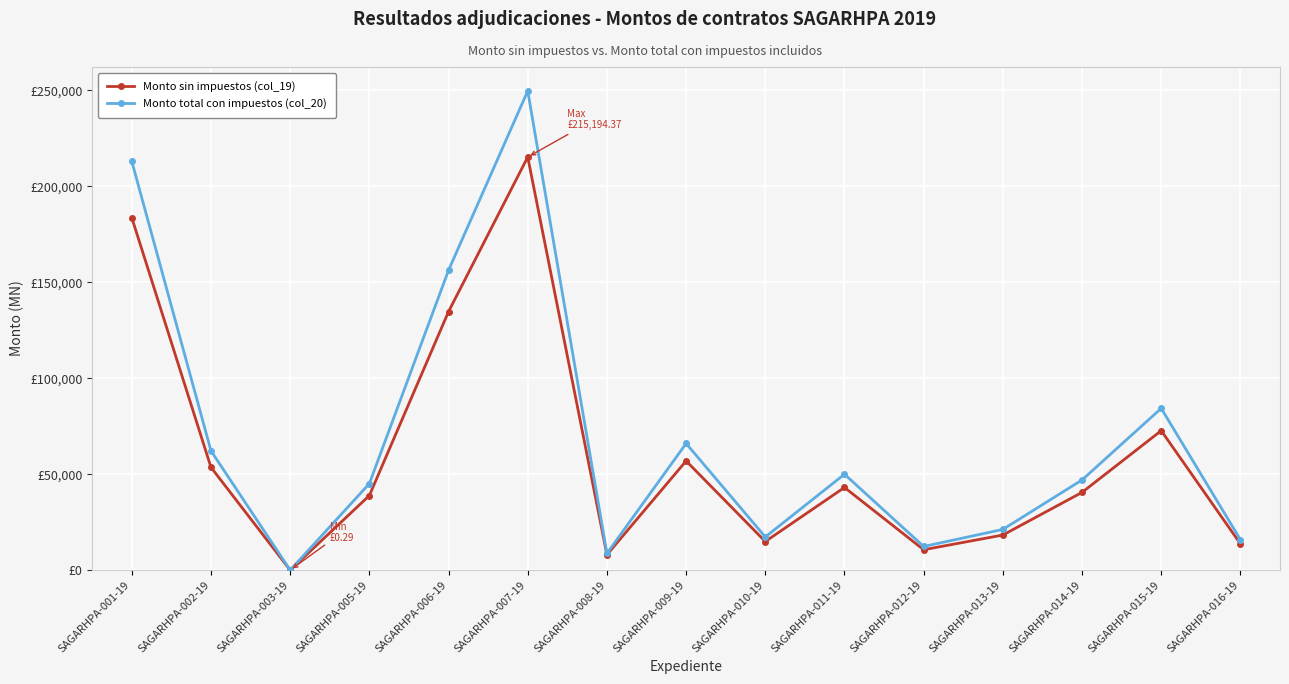

Reading left to right, transcribe all the data shown in this chart.

Monto sin impuestos (col_19): 183568.9	53545.7	0.3	38862.0	134686.1	215194.4	8000.0	56877.7	14900.0	43066.1	10620.0	18280.0	40500.0	72650.0	13695.0
Monto total con impuestos (col_20): 212940.0	62113.0	0.3	45079.9	156235.9	249625.5	8700.0	65978.1	17284.0	49956.7	12319.2	21204.8	46980.0	84274.0	15886.2